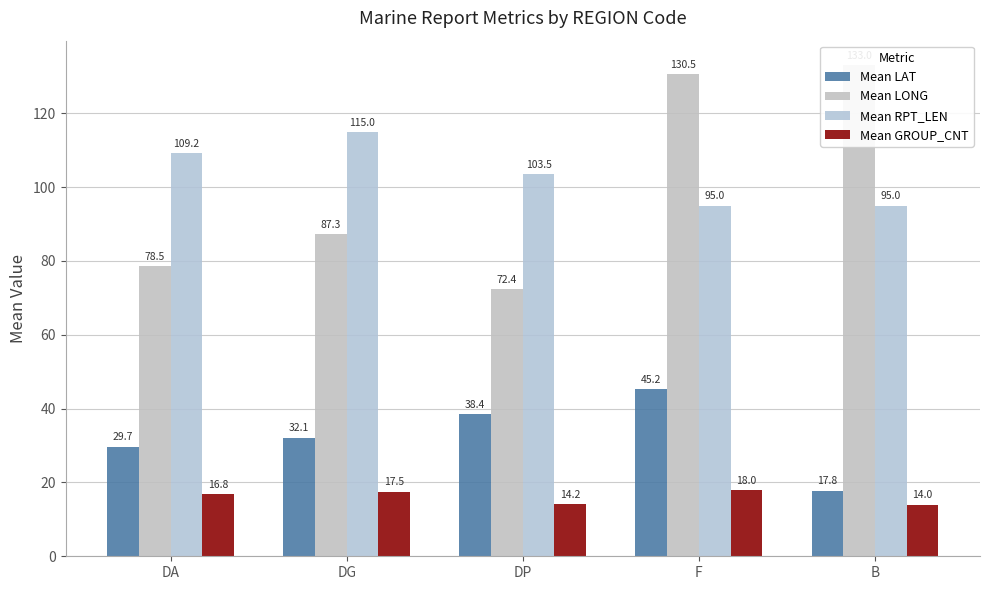

Reading left to right, what are all the values shown in this chart?

Mean LAT: DA=29.7	DG=32.1	DP=38.4	F=45.2	B=17.8
Mean LONG: DA=78.5	DG=87.3	DP=72.4	F=130.5	B=133.0
Mean RPT_LEN: DA=109.2	DG=115.0	DP=103.5	F=95.0	B=95.0
Mean GROUP_CNT: DA=16.8	DG=17.5	DP=14.2	F=18.0	B=14.0